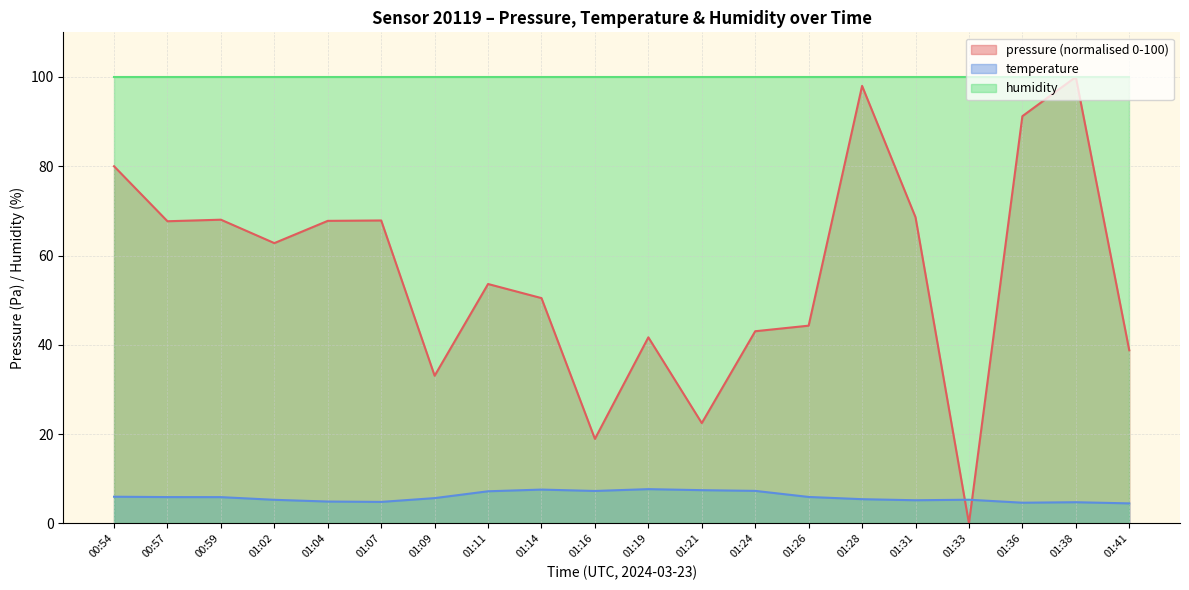

Where do pressure and temperature first cross each other?

01:31 and 01:33